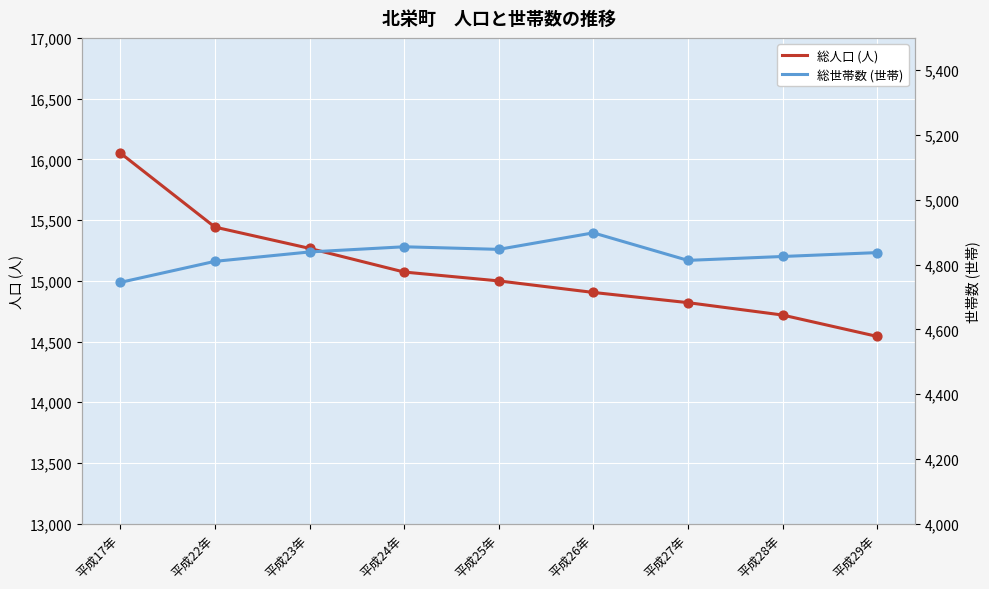

Is the value of 総世帯数 at 平成22年 greater than the value of 総人口 at 平成26年?

No